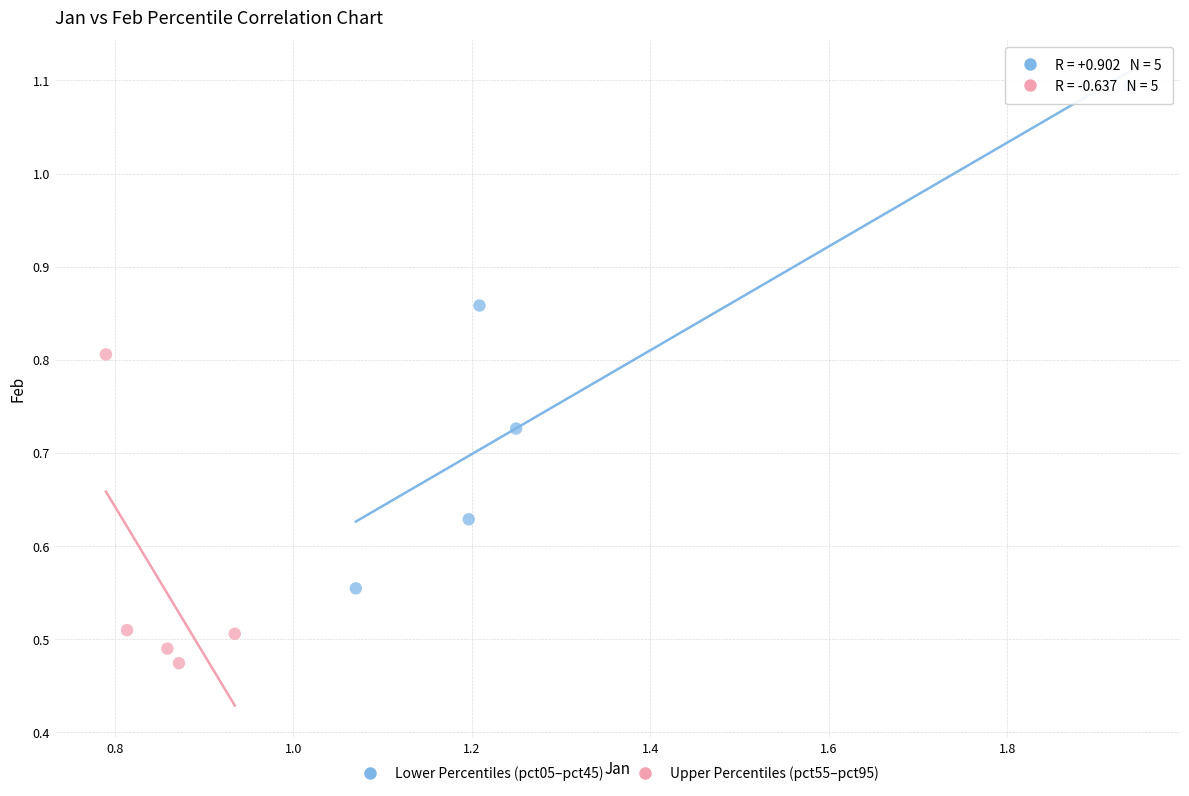

Which series contains the highest Y value?

Lower Percentiles (pct05–pct45)